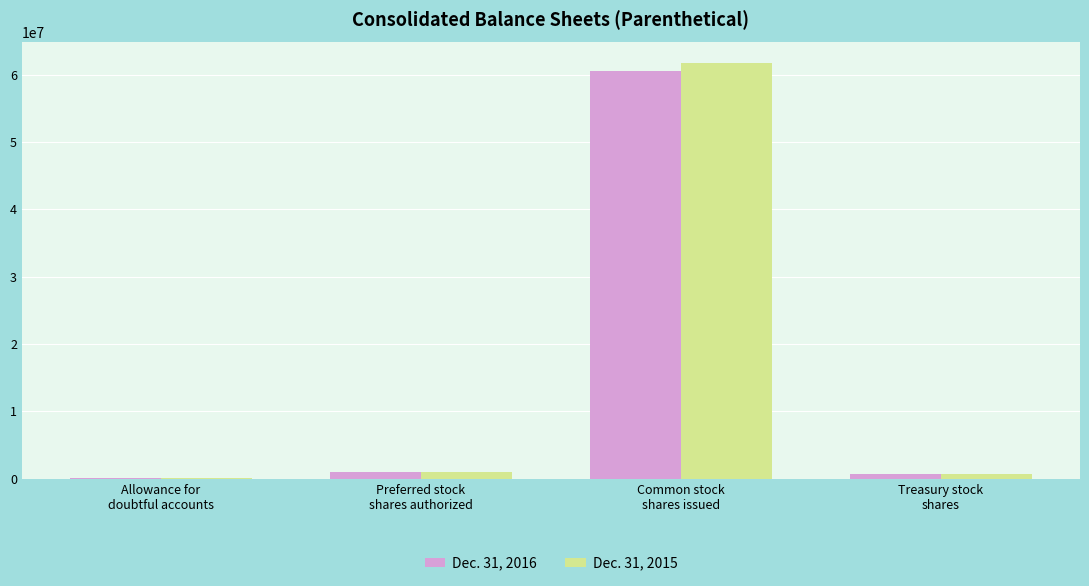

The Dec. 31, 2015 series shows 61727709 at Common stock
shares issued. True or false?

True